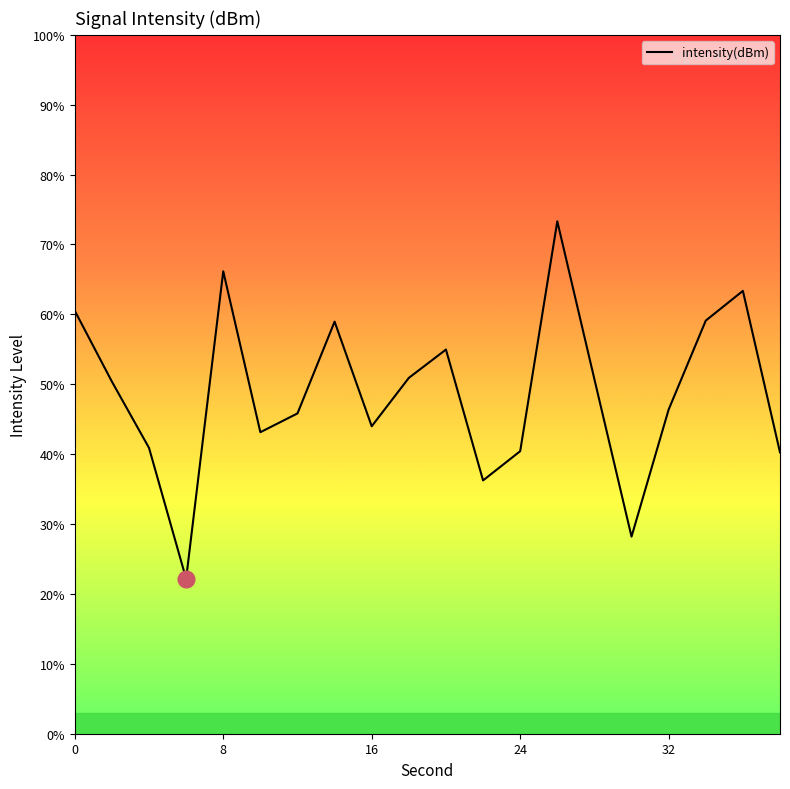

Does the chart display data point markers on the line(s)?

No